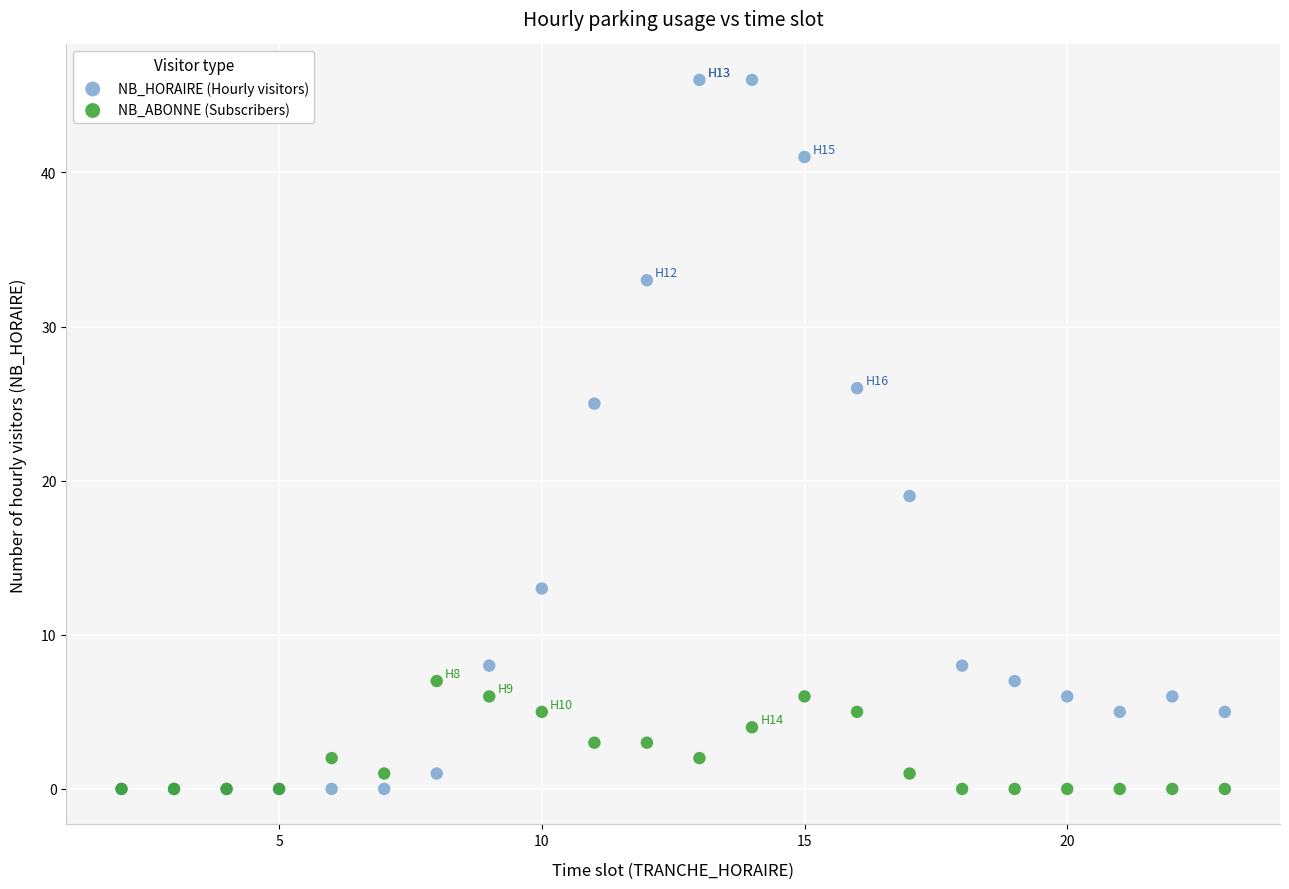

Across all series, what Y value is closest to 23?

25